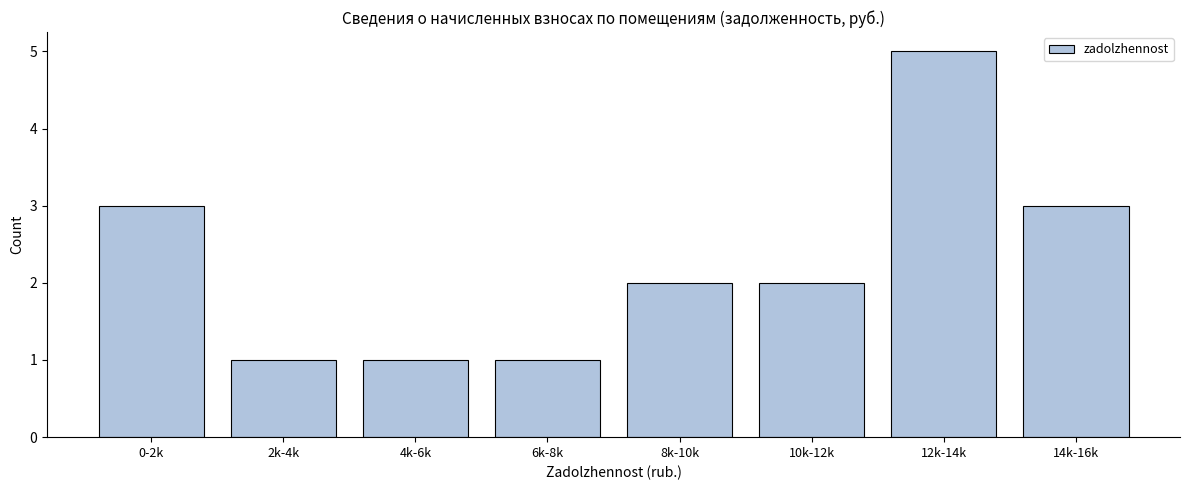

Reading left to right, transcribe all the data shown in this chart.

0-2k=3	2k-4k=1	4k-6k=1	6k-8k=1	8k-10k=2	10k-12k=2	12k-14k=5	14k-16k=3